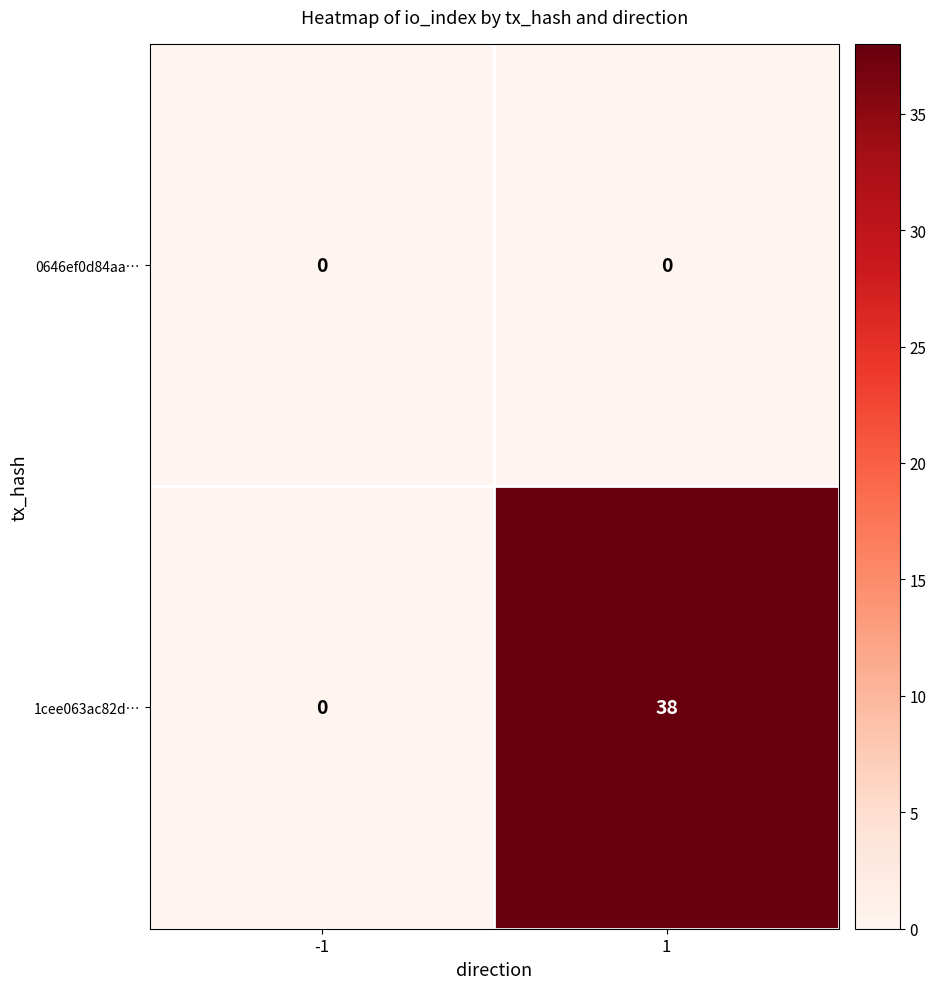

How many distinct data groups are displayed?

2